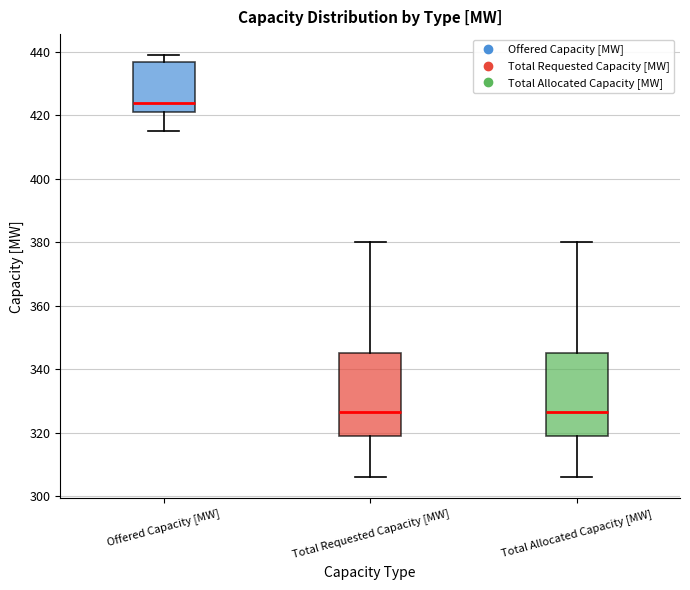

Reading left to right, transcribe this box plot: for each box, give where its median line is, the range the box spans, and where its two whiskers end, as read against the y-axis. The values are not printed on the chart, so give them approximately, as read against the axis.

Offered Capacity [MW]: median 424, box 422 to 438, whiskers 416 to 440
Total Requested Capacity [MW]: median 326, box 320 to 346, whiskers 306 to 380
Total Allocated Capacity [MW]: median 326, box 320 to 346, whiskers 306 to 380